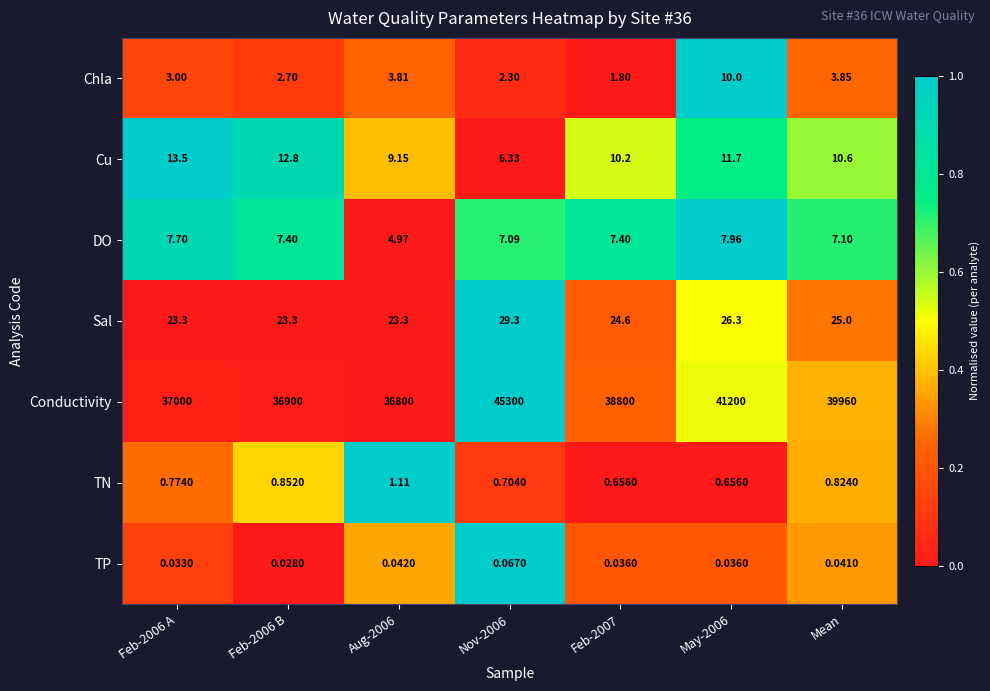

How many distinct data groups are displayed?

7